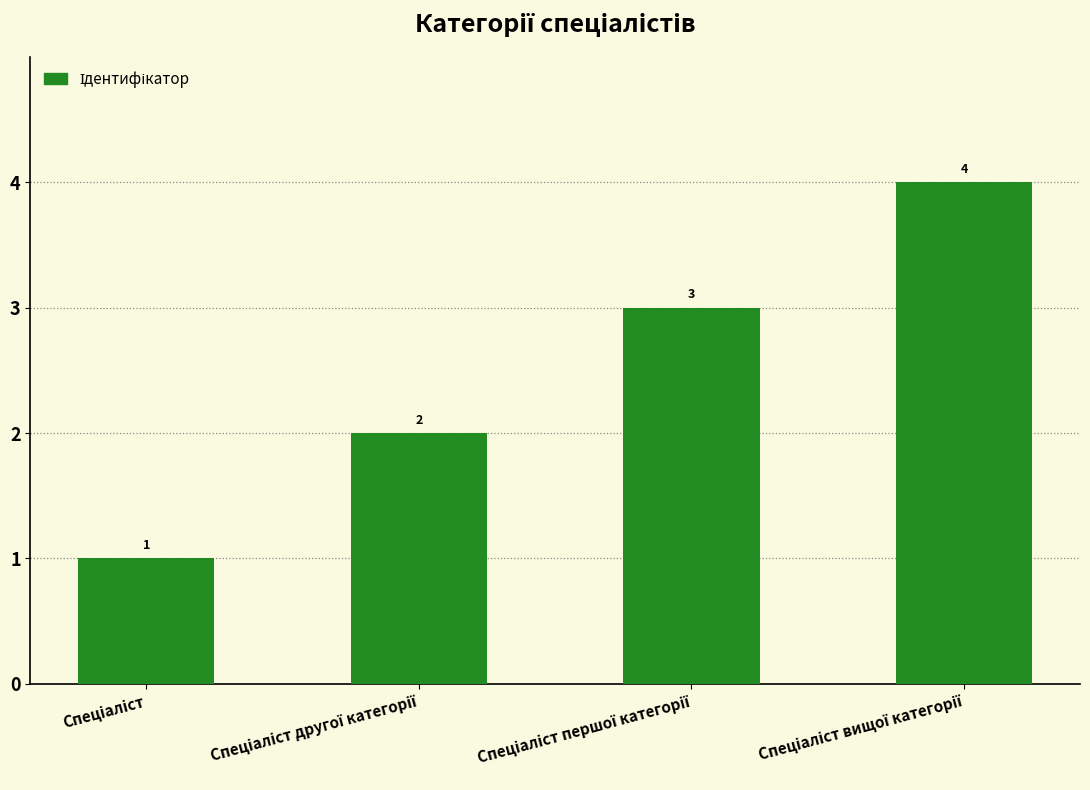

Count the number of data series in this chart.

1